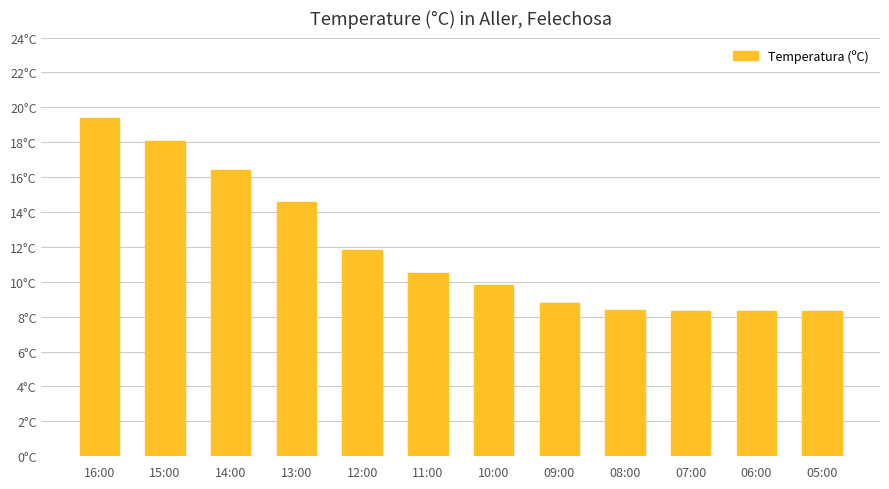

Reading left to right, list all the values displayed in this chart.

16:00=19.4	15:00=18.1	14:00=16.4	13:00=14.6	12:00=11.8	11:00=10.5	10:00=9.8	09:00=8.8	08:00=8.4	07:00=8.3	06:00=8.3	05:00=8.3